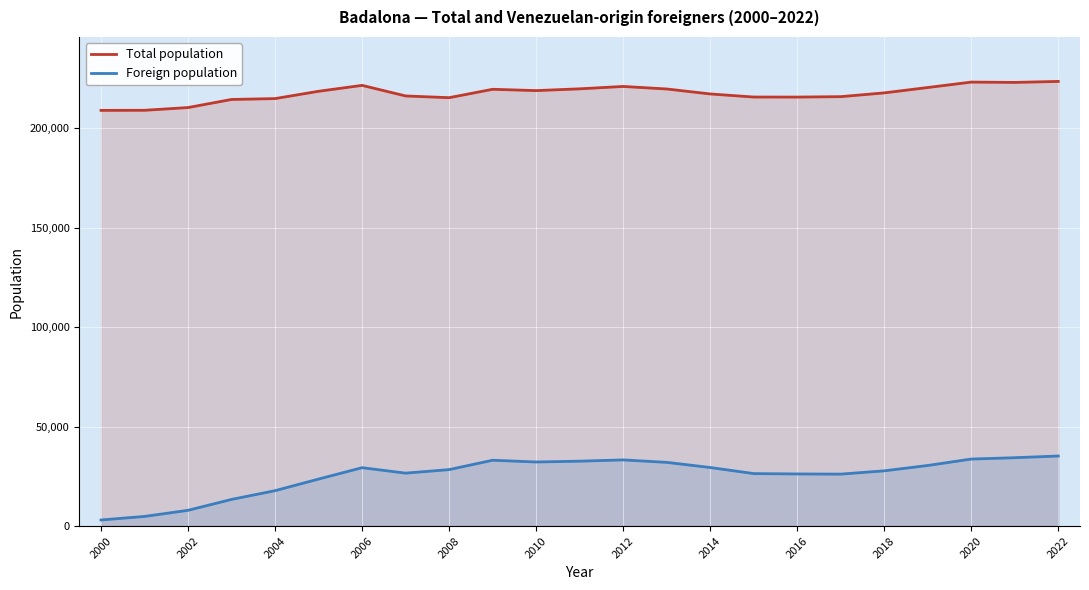

The value of Total population at 2006 is 221520. True or false?

True